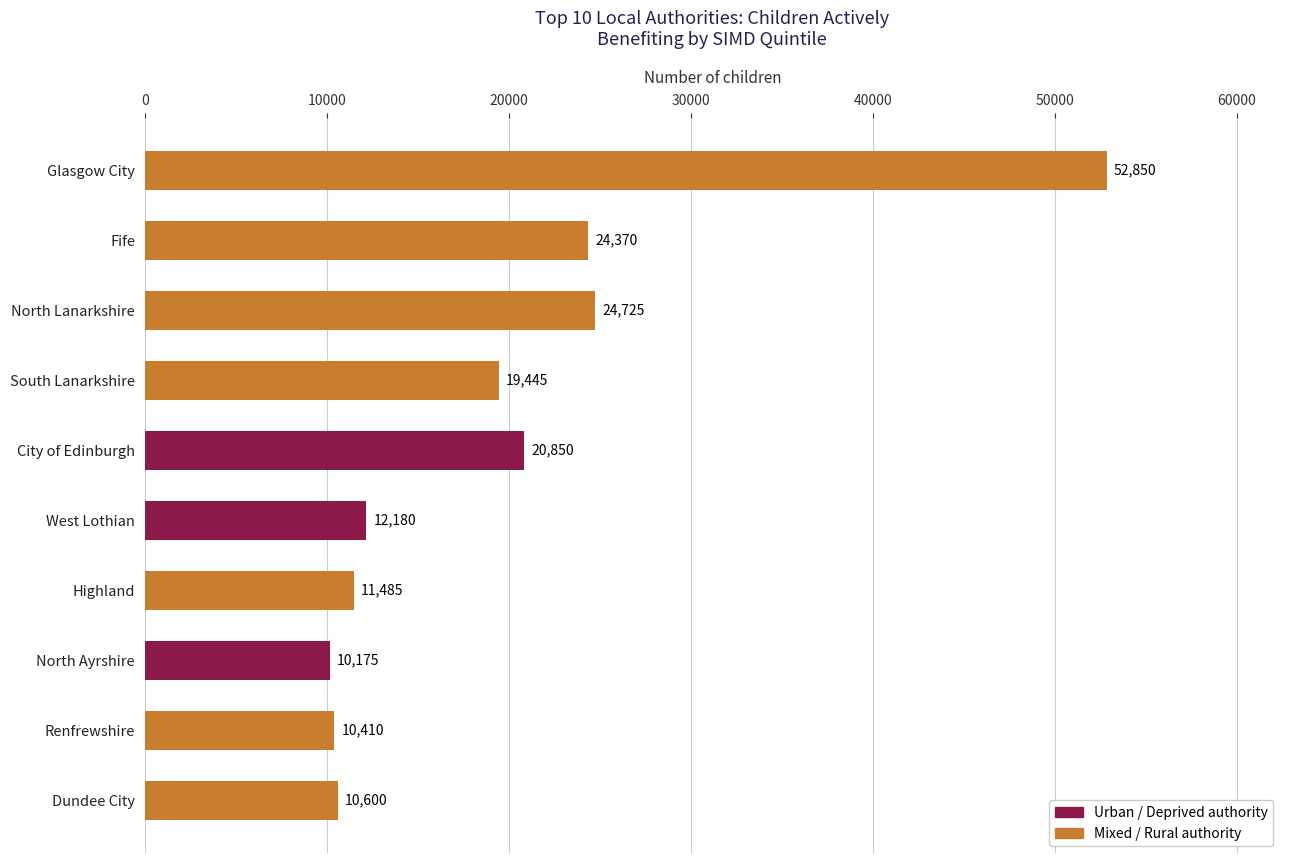

What is the approximate value at Highland?

11485